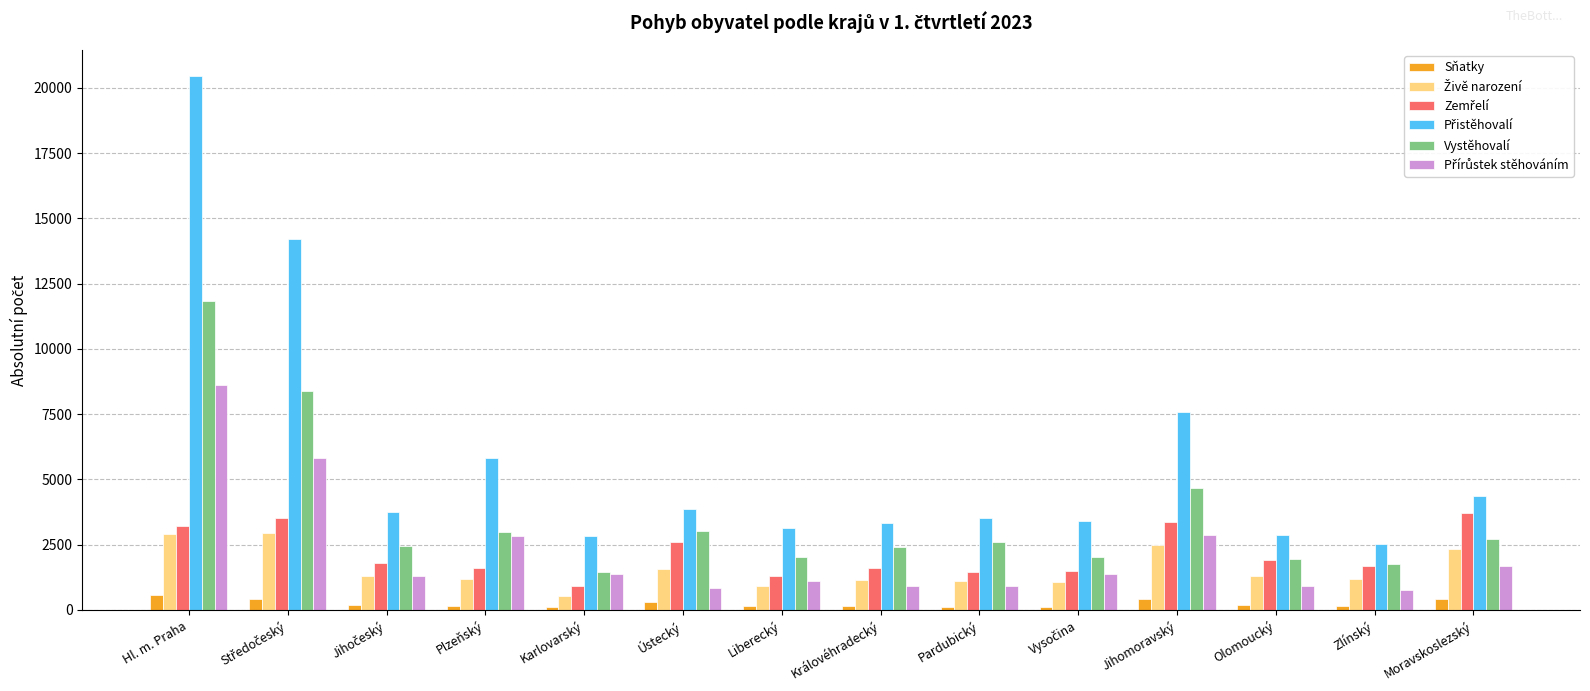

What is the lowest value of the Vystěhovalí series?

1455